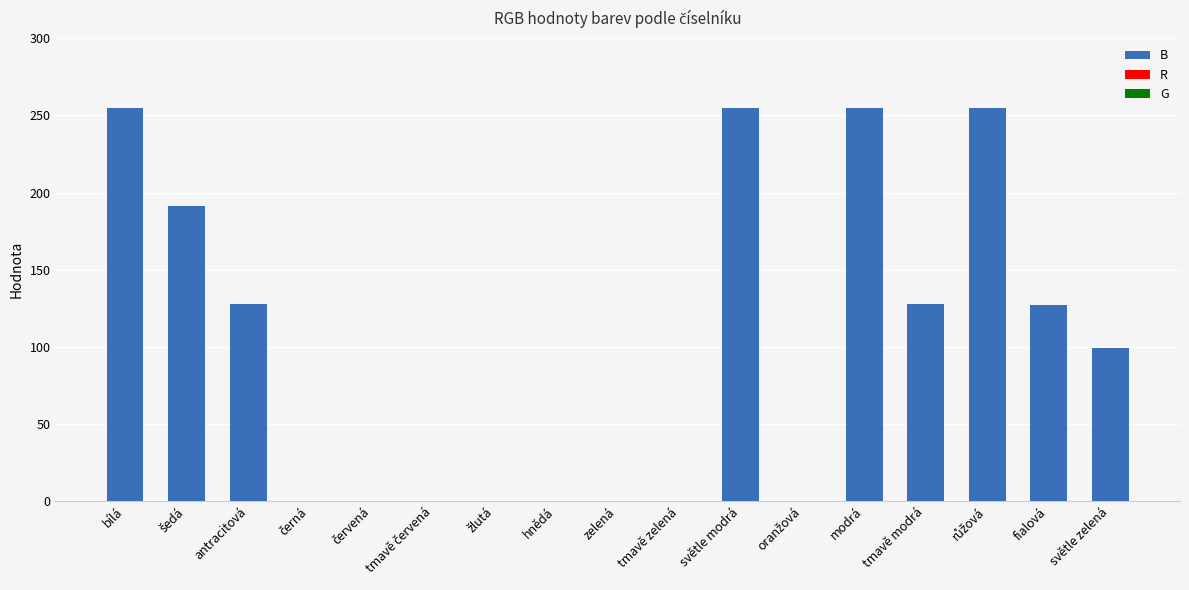

The value at tmavě zelená is 0. True or false?

True